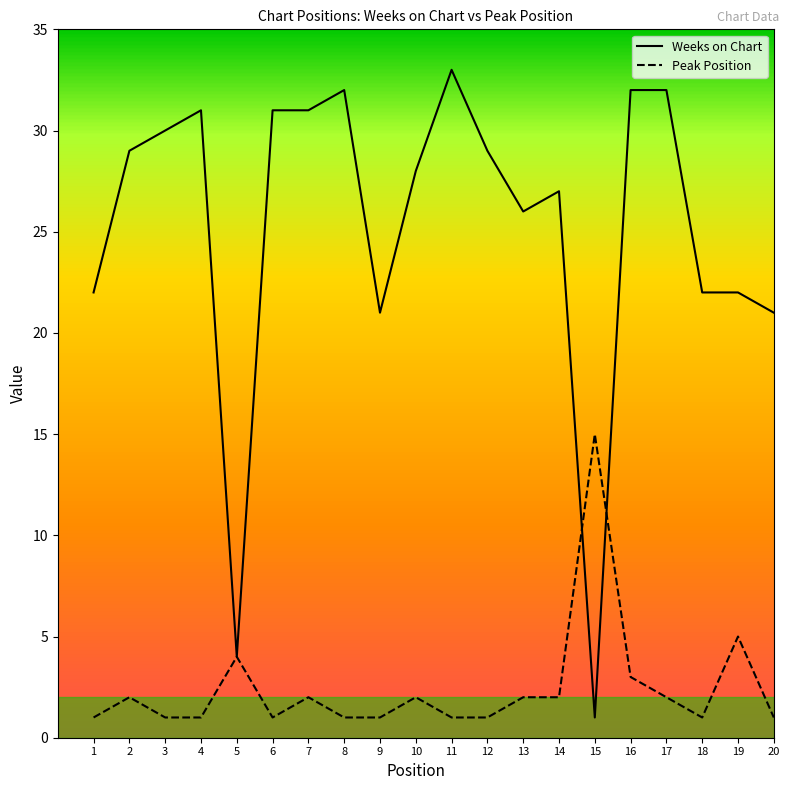

Which series changed the most between 2 and 6?

Weeks on Chart